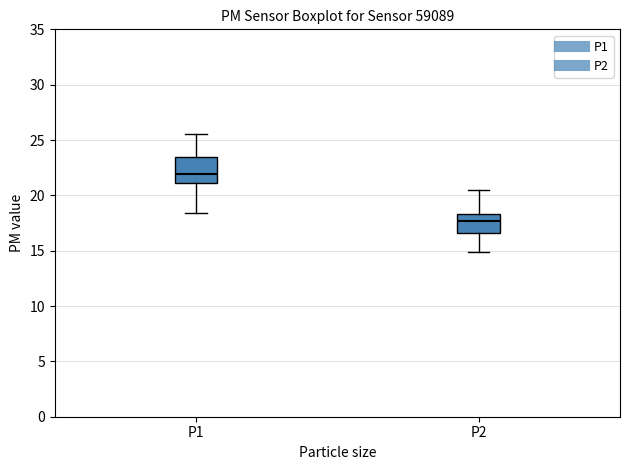

Where is the upper edge of the box for P2 on the y-axis? The values are not printed on the chart, so give them approximately, as read against the axis.

18.5